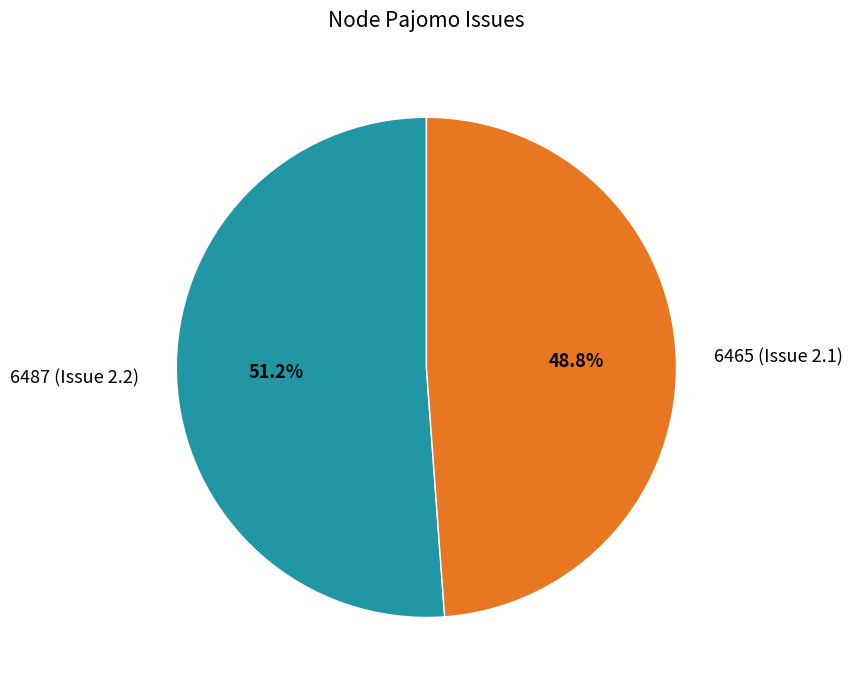

What is the largest slice in the pie chart?

6487 (Issue 2.2)